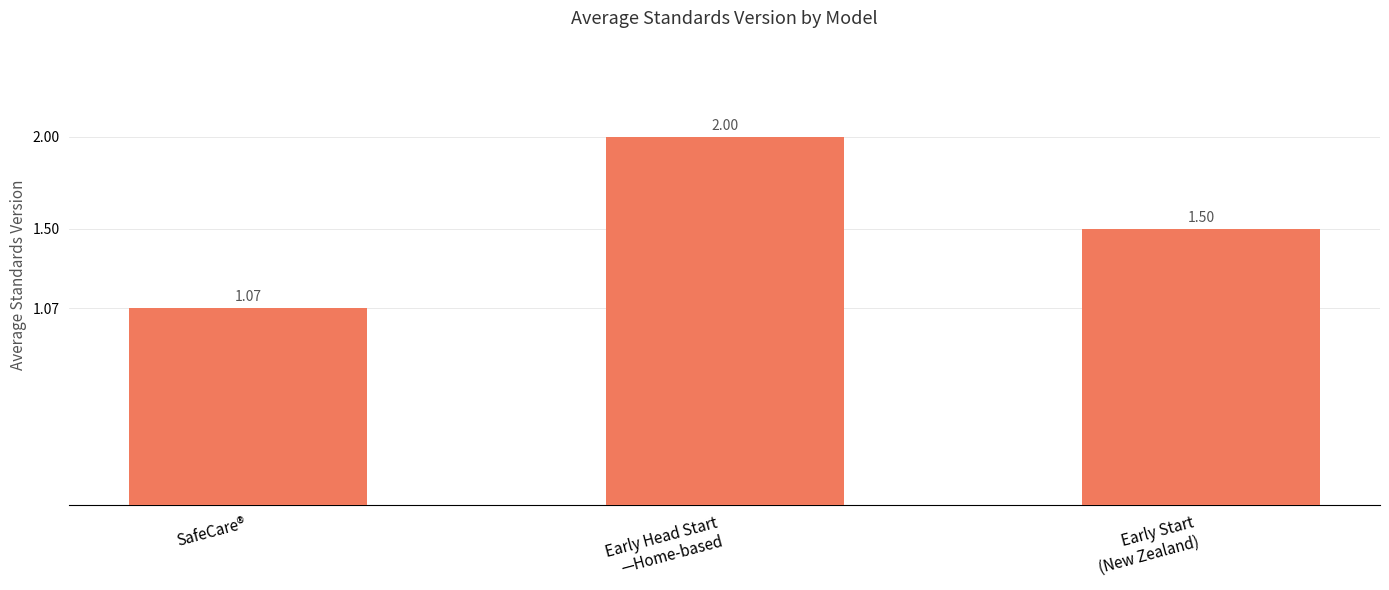

What is the difference between the maximum and second lowest values?

0.5